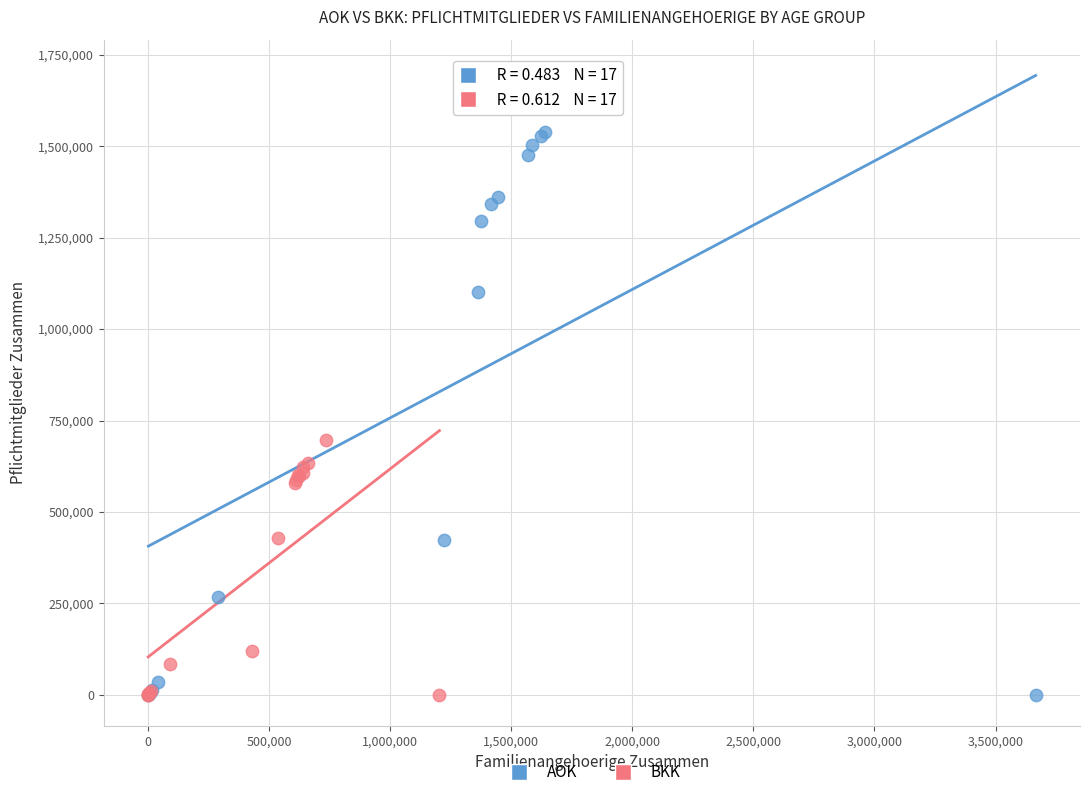

Which series reaches the maximum Y coordinate?

AOK